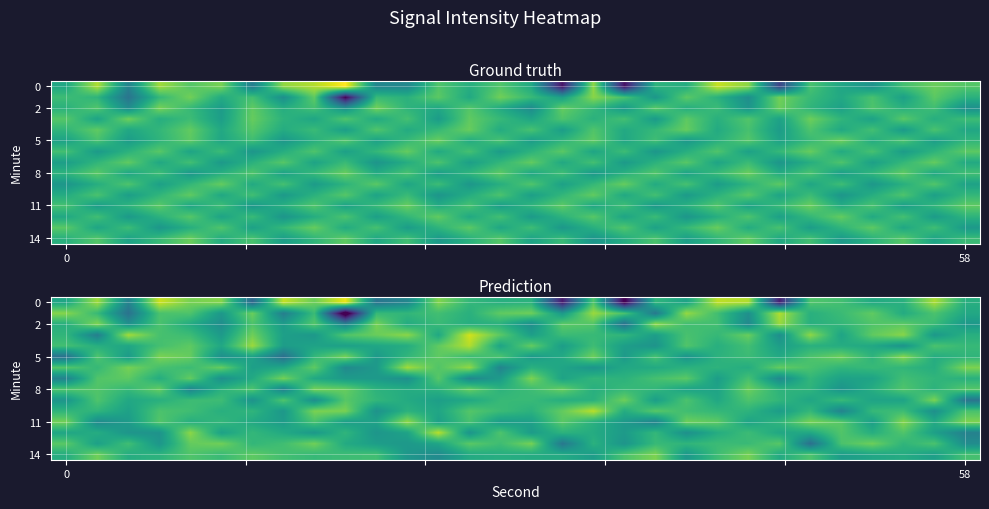

Which series changed the most between 23 and 28?

row_0